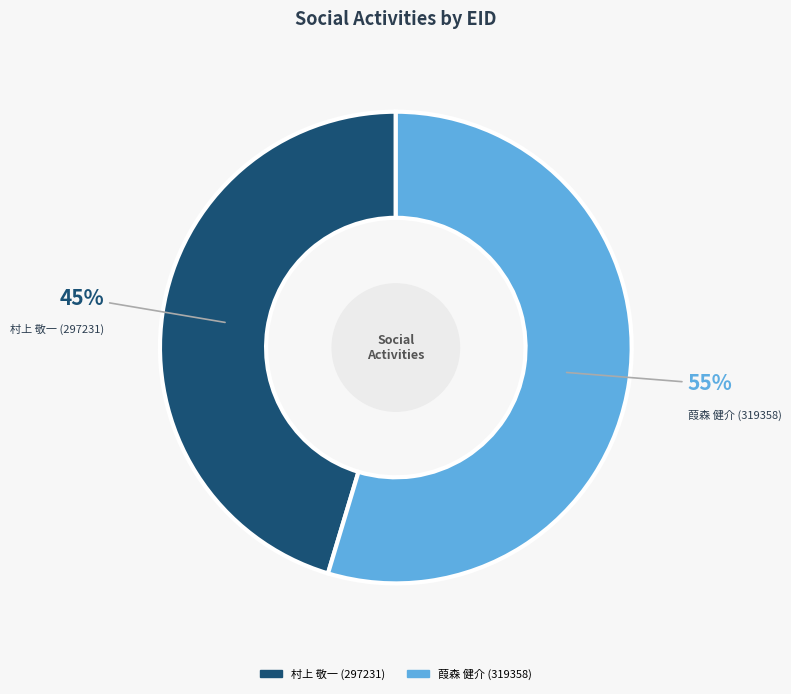

To the nearest percent, what is the average slice percentage?

50%